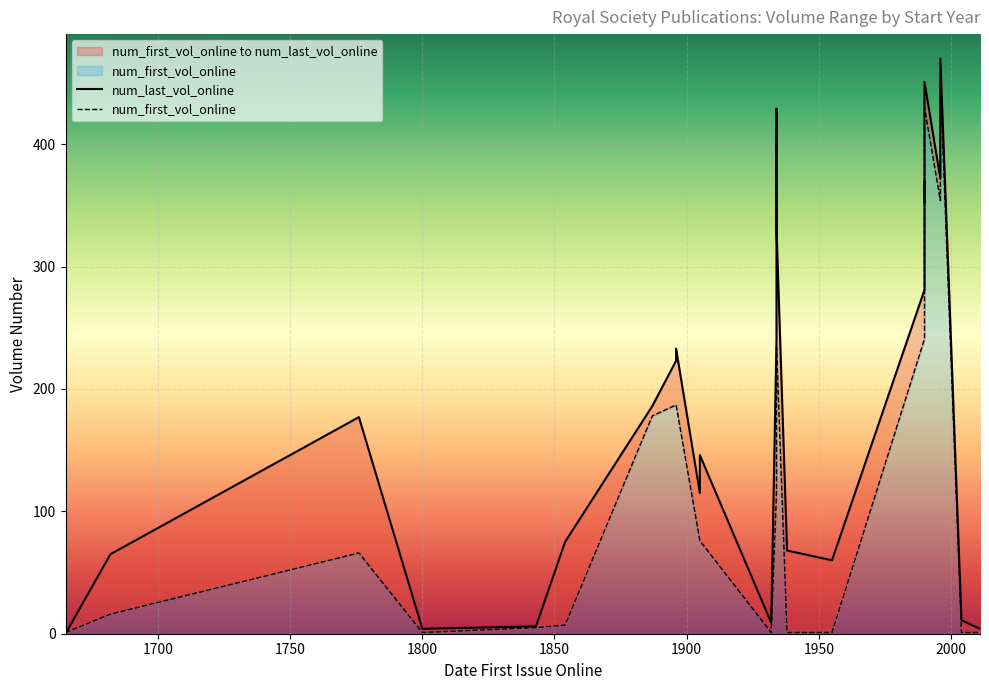

The value of num_first_vol_online at 16 is 334. True or false?

False